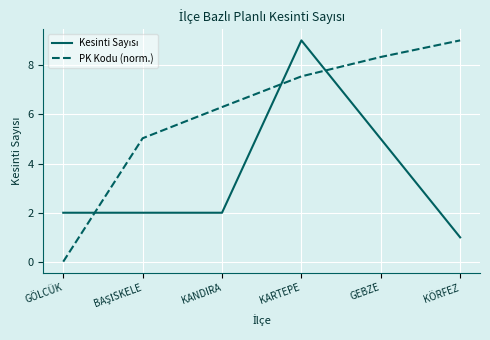

How many values in the PK Kodu (norm.) series are below 7?

3